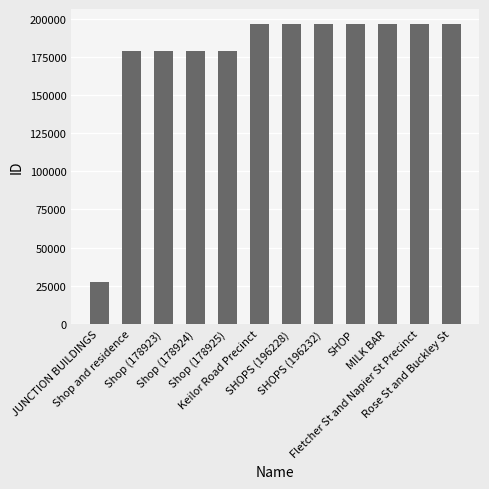

What is the smallest value displayed?

27261